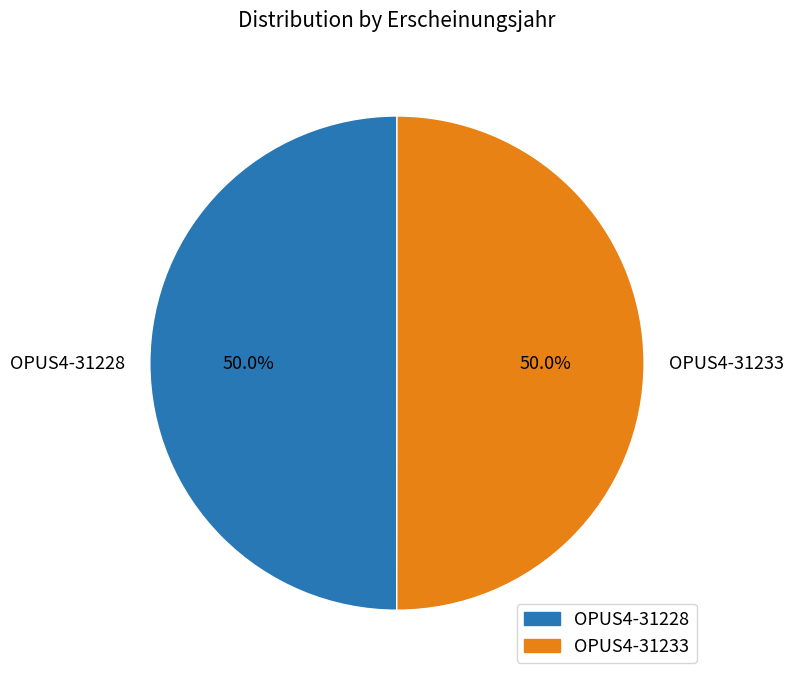

How many segments does this pie chart have?

2